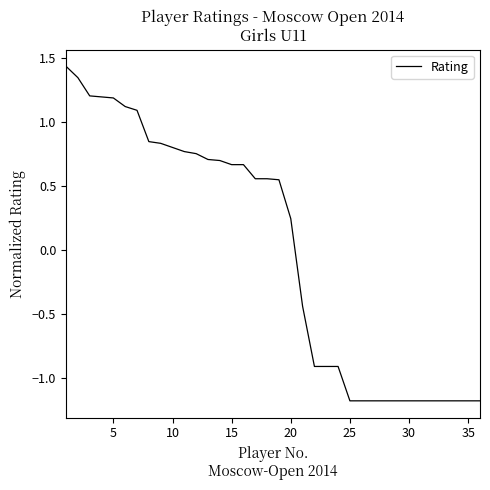

What is the difference between the maximum and minimum values?

2.6